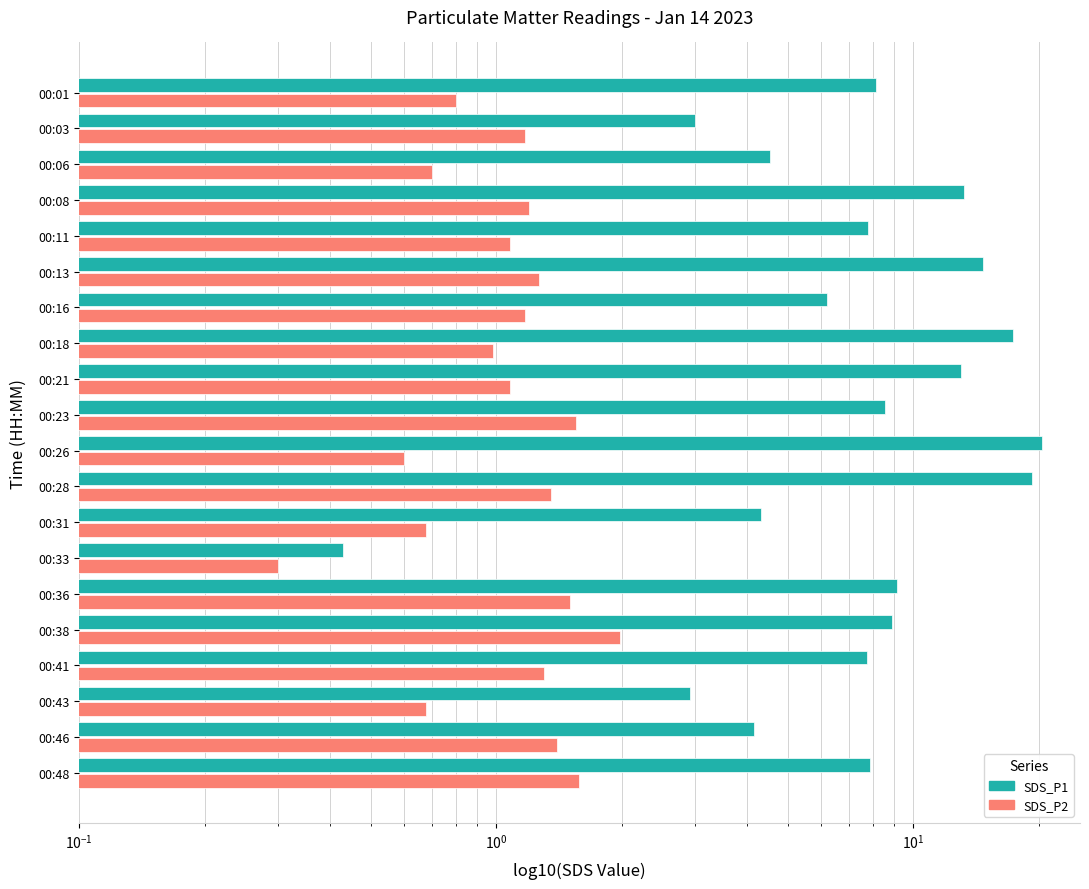

How many values in the SDS_P1 series exceed 8?

10